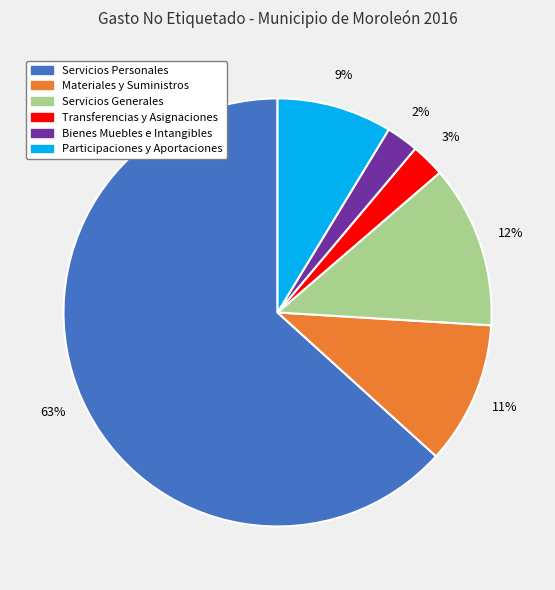

What is the ratio of the value at Materiales y Suministros to the value at Servicios Generales?

0.9